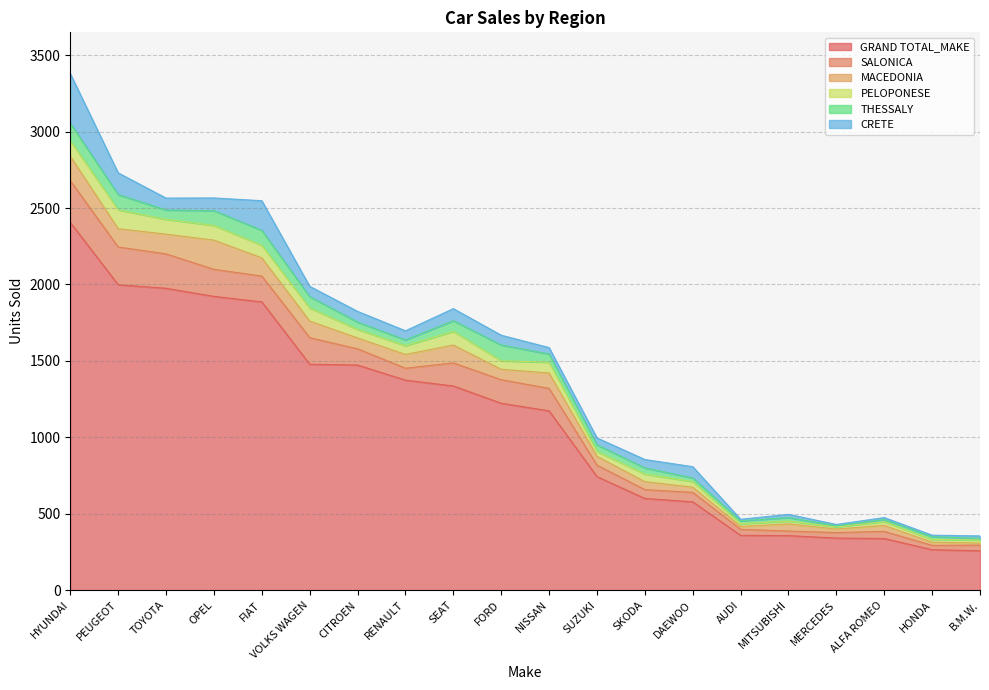

What is the label of the 18th point from the right?

TOYOTA